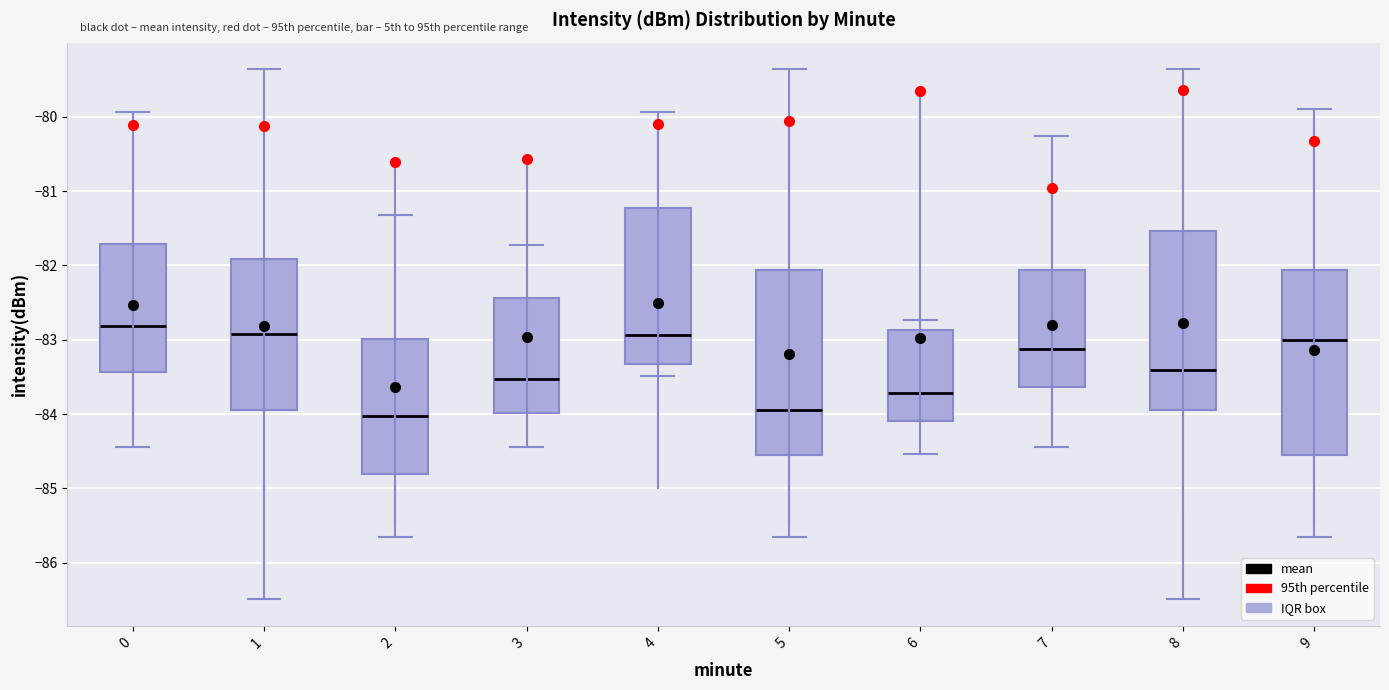

Reading left to right, read every box against the y-axis: the position of its median line, the range the box covers, and the ends of its whiskers. The values are not printed on the chart, so give them approximately, as read against the axis.

0: median -82.8, box -83.4 to -81.7, whiskers -84.4 to -79.9
1: median -82.9, box -83.9 to -81.9, whiskers -86.5 to -79.4
2: median -84.0, box -84.8 to -83.0, whiskers -85.6 to -81.3
3: median -83.5, box -84.0 to -82.4, whiskers -84.4 to -81.7
4: median -82.9, box -83.3 to -81.2, whiskers -83.5 to -79.9
5: median -83.9, box -84.5 to -82.1, whiskers -85.6 to -79.4
6: median -83.7, box -84.1 to -82.9, whiskers -84.5 to -82.7
7: median -83.1, box -83.6 to -82.1, whiskers -84.4 to -80.3
8: median -83.4, box -83.9 to -81.5, whiskers -86.5 to -79.4
9: median -83.0, box -84.6 to -82.1, whiskers -85.6 to -79.9